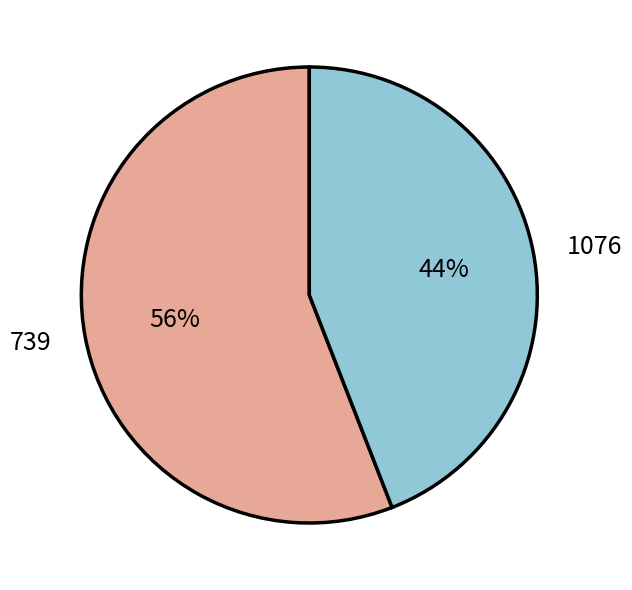

True or false: 739 accounts for 43% of the total.

False